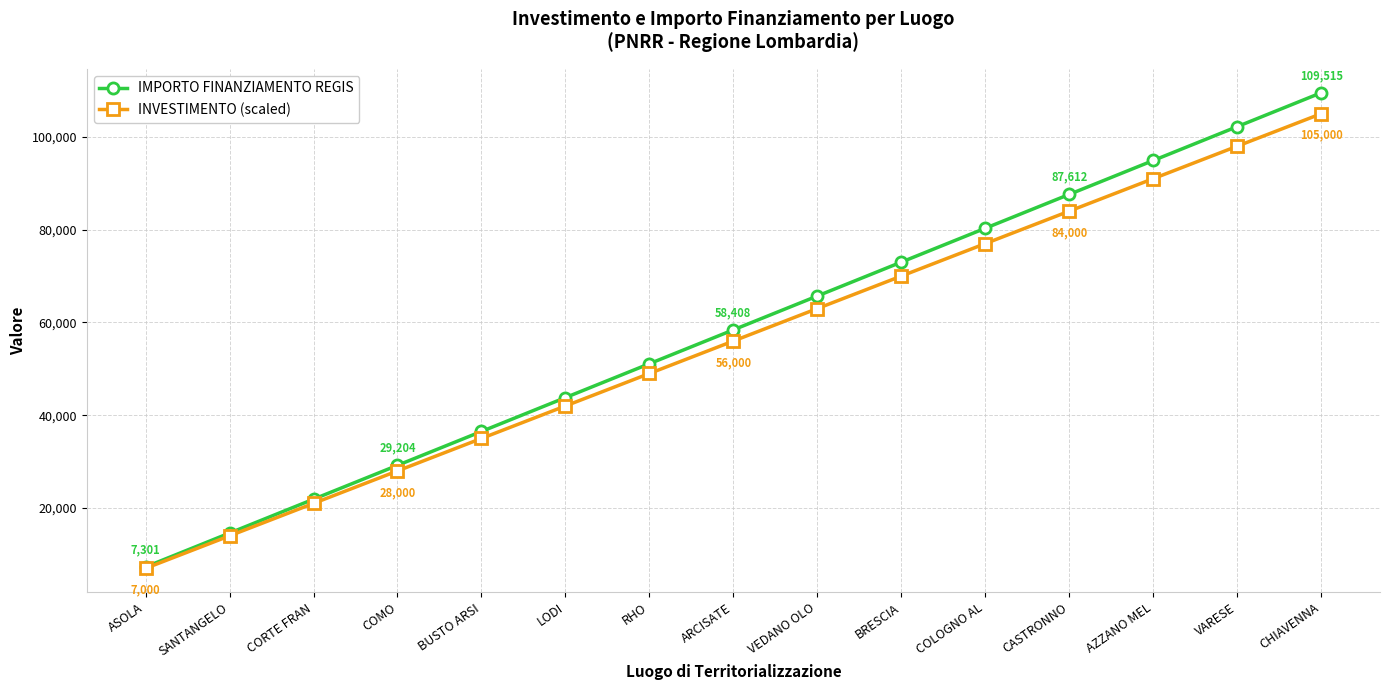

Rank the series at CASTRONNO from highest to lowest value.

IMPORTO FINANZIAMENTO REGIS, INVESTIMENTO (scaled)